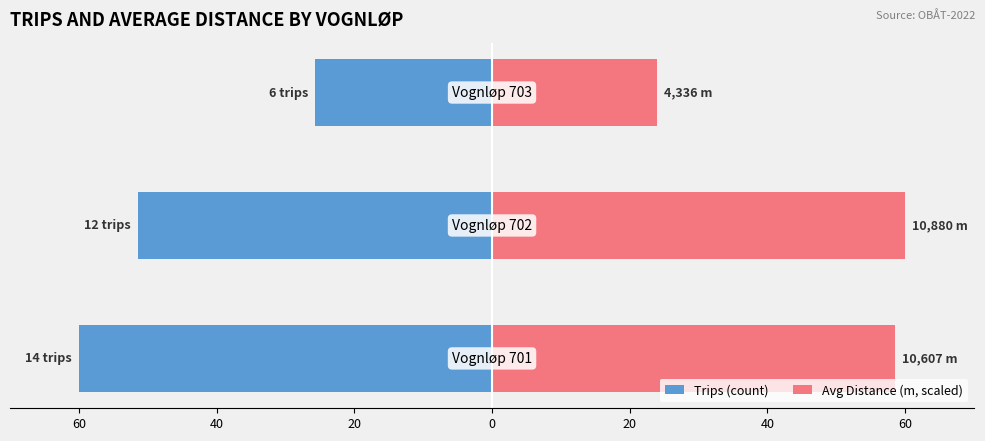

What is the smallest value displayed?

-60.0